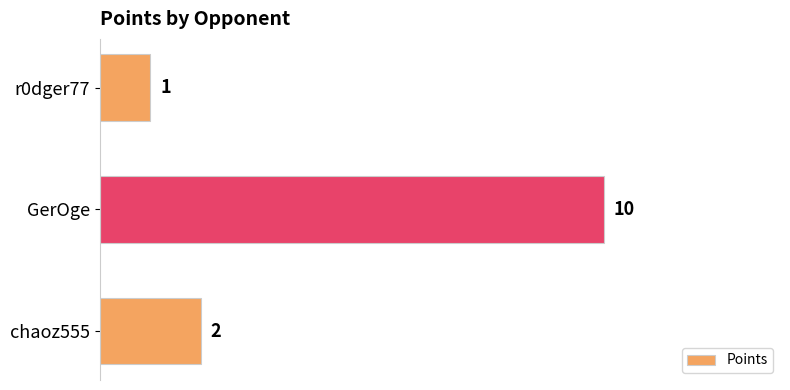

Count the values in the range 1 to 10.

3